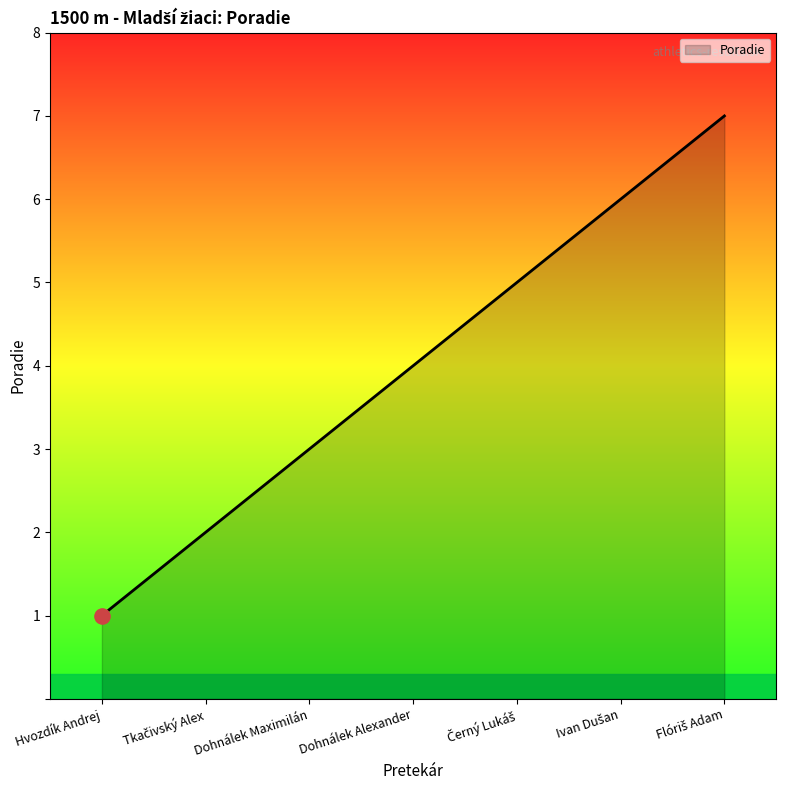

What is the difference between the maximum and minimum values?

6